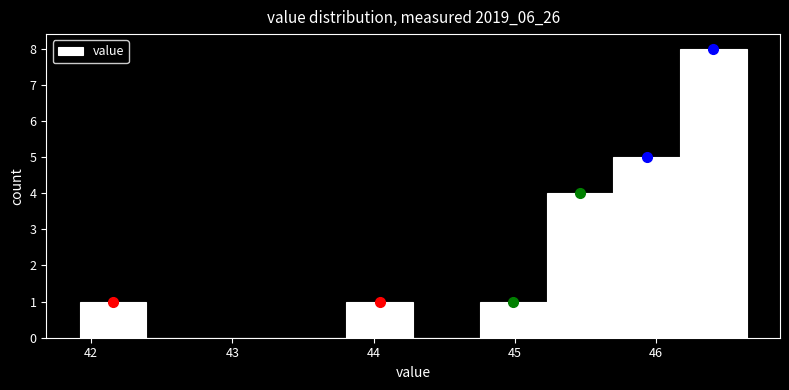

How tall is the bar that spans 46.2 to 46.6 on the x-axis? Neither the bar edges nor the heights are printed on the chart, so give them approximately, as read against the axes.

8